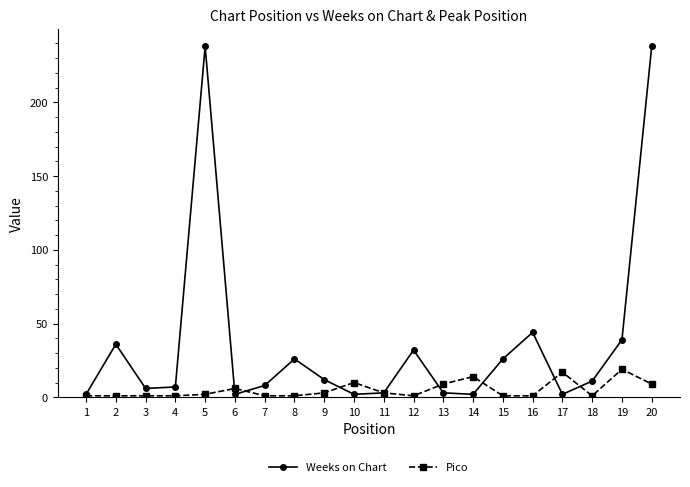

Reading right to left, what are all the values shown in this chart?

Weeks on Chart: 20=238	19=39	18=11	17=2	16=44	15=26	14=2	13=3	12=32	11=3	10=2	9=12	8=26	7=8	6=2	5=238	4=7	3=6	2=36	1=2
Pico: 20=9	19=19	18=1	17=17	16=1	15=1	14=14	13=9	12=1	11=3	10=10	9=3	8=1	7=1	6=6	5=2	4=1	3=1	2=1	1=1